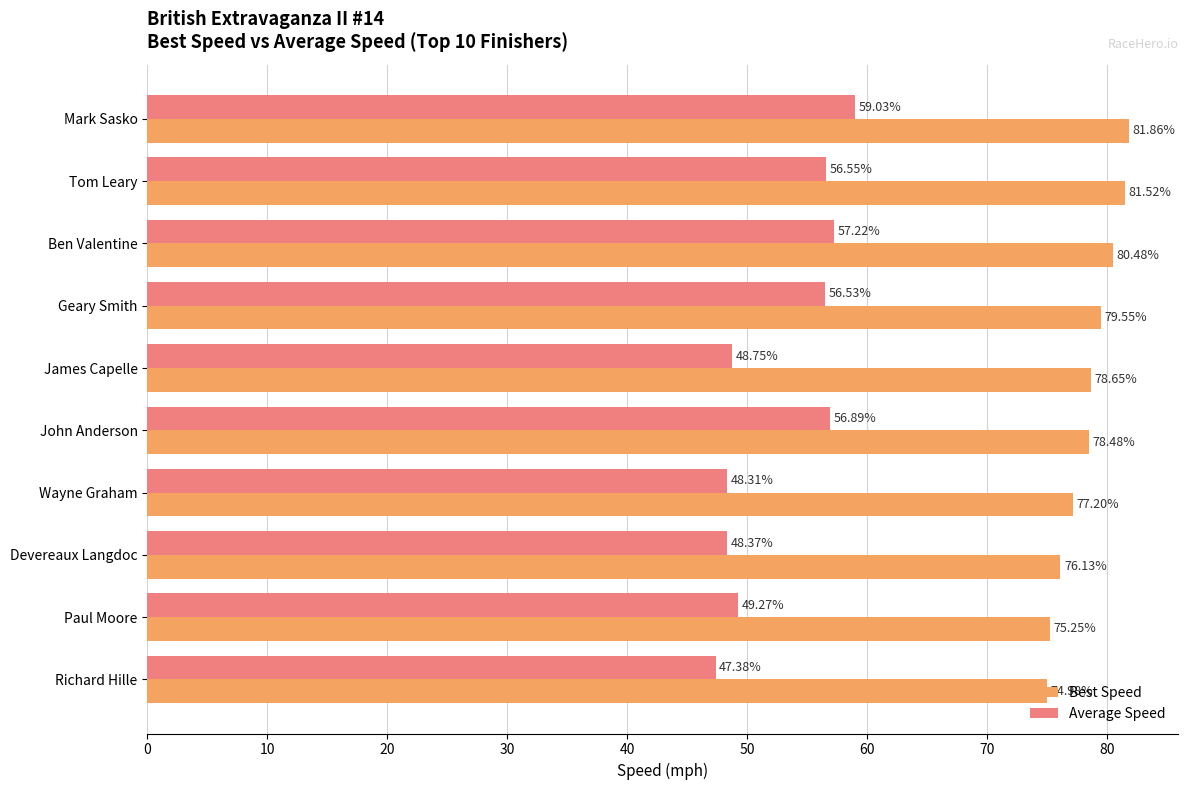

What is the total value across all series at Tom Leary?

138.1